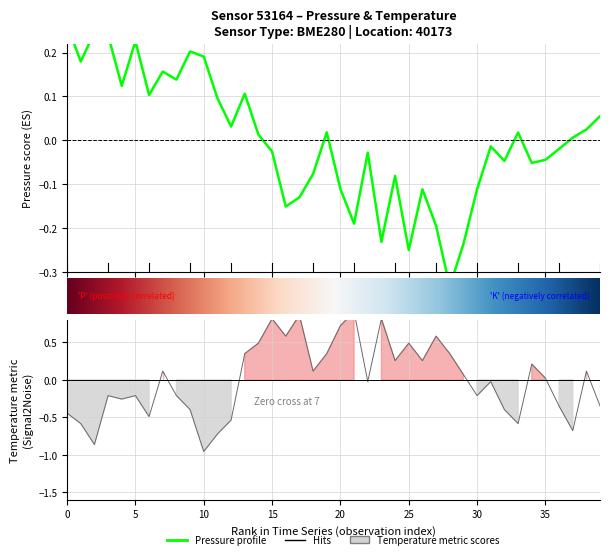

Reading right to left, what are all the values shown in this chart?

pressure: 0.1	0.0	0.0	-0.0	-0.0	-0.1	0.0	-0.0	-0.0	-0.1	-0.2	-0.3	-0.2	-0.1	-0.3	-0.1	-0.2	-0.0	-0.2	-0.1	0.0	-0.1	-0.1	-0.2	-0.0	0.0	0.1	0.0	0.1	0.2	0.2	0.1	0.2	0.1	0.2	0.1	0.2	0.2	0.2	0.3
temperature: -0.3	0.1	-0.7	-0.3	0.0	0.2	-0.6	-0.4	-0.0	-0.2	0.1	0.3	0.6	0.3	0.5	0.3	0.8	-0.0	0.9	0.7	0.3	0.1	0.9	0.6	0.8	0.5	0.3	-0.5	-0.7	-1.0	-0.4	-0.2	0.1	-0.5	-0.2	-0.3	-0.2	-0.9	-0.6	-0.4